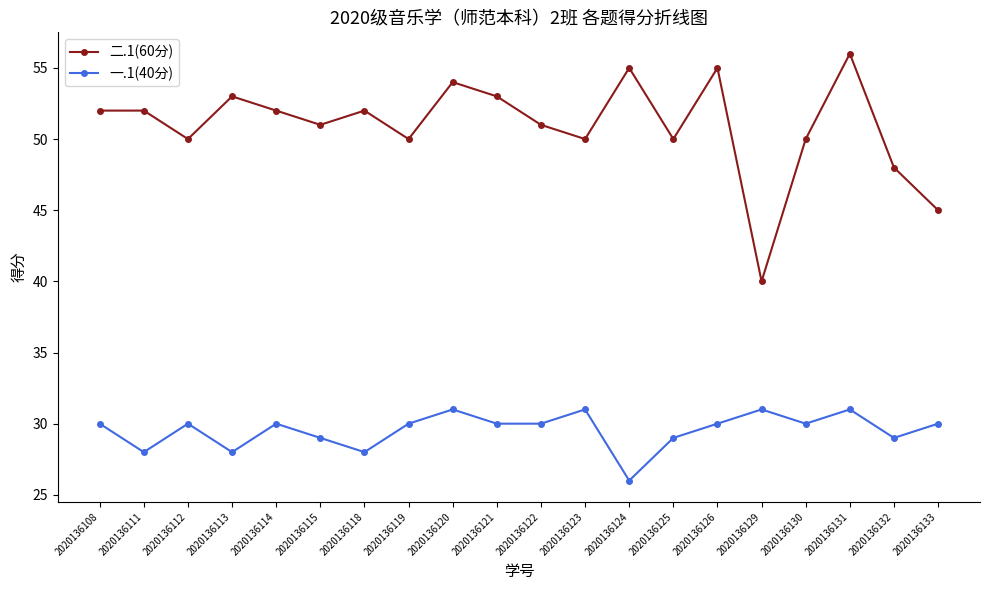

What are all the series names shown in the legend?

二.1(60分), 一.1(40分)